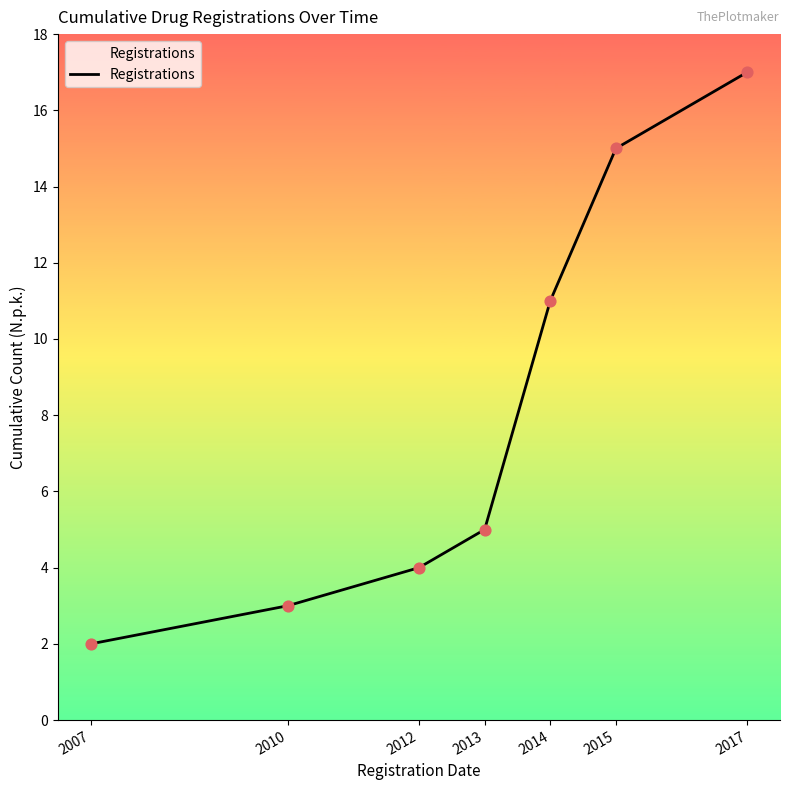

Between 2012 and 2015, which is larger?

2015